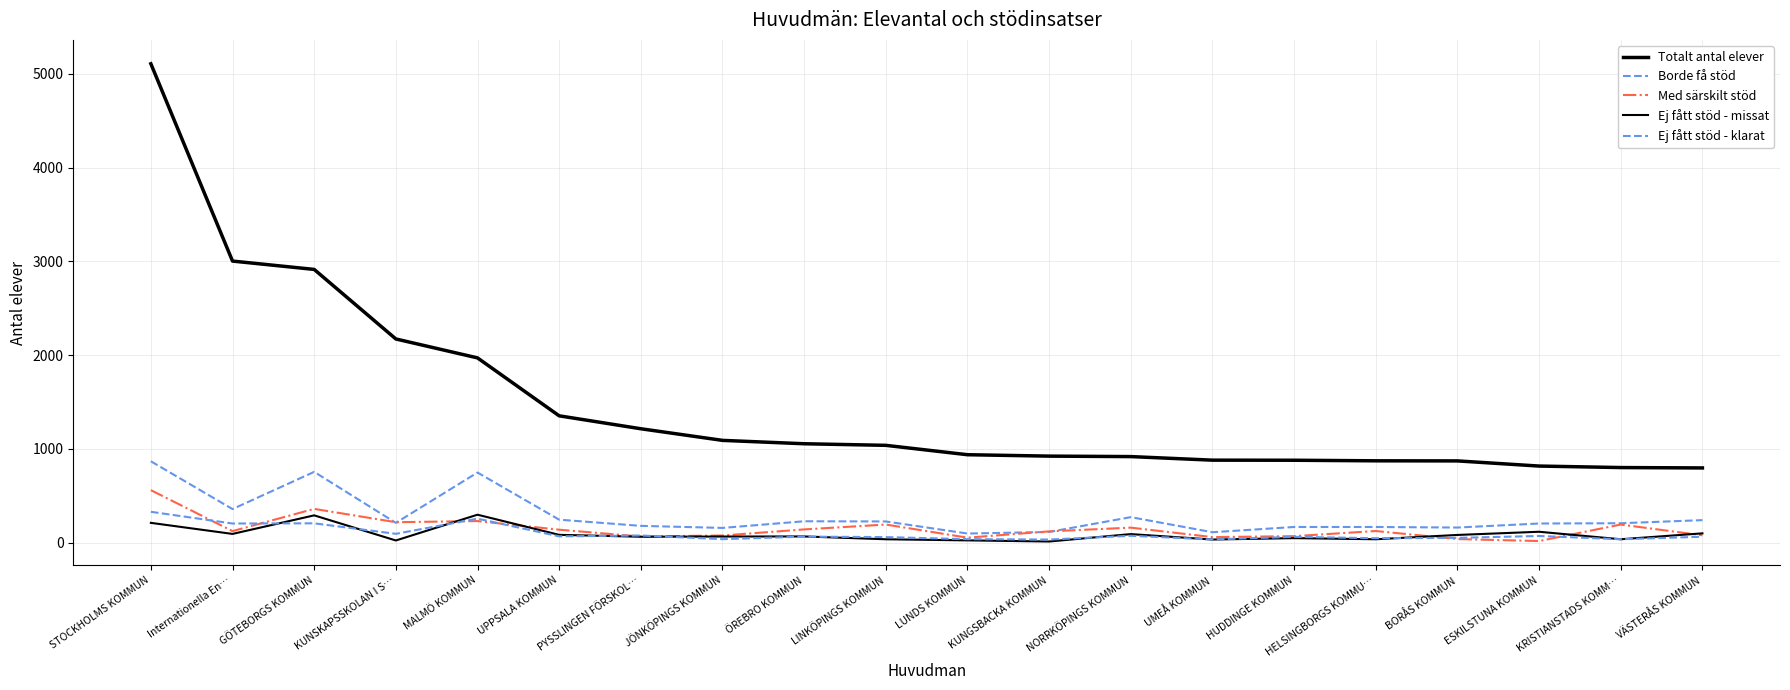

What is the average value of the Med särskilt stöd series?

151